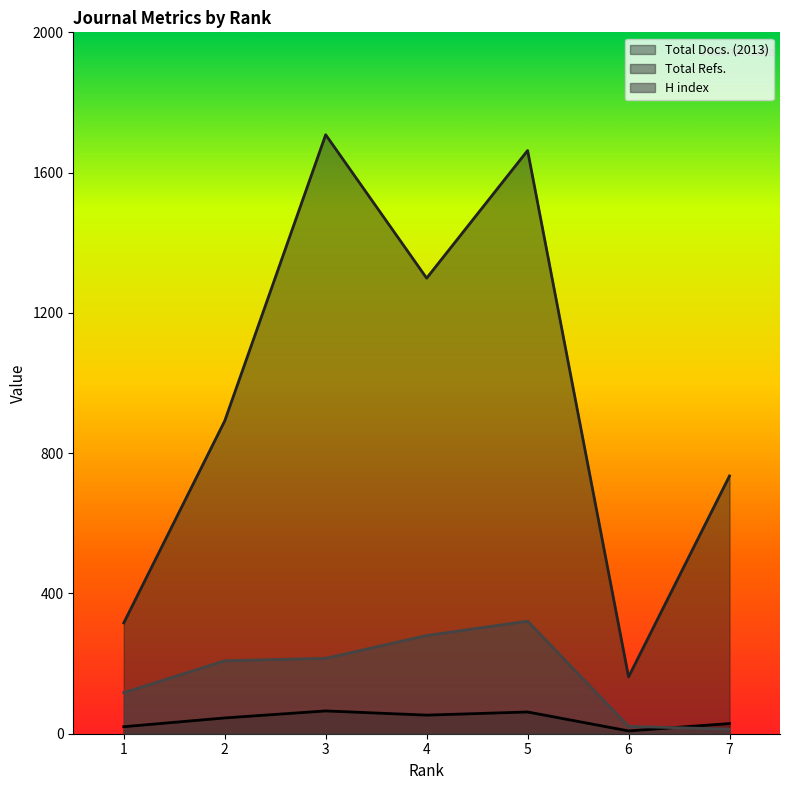

Is it true that H index equals 67 at 1?

False